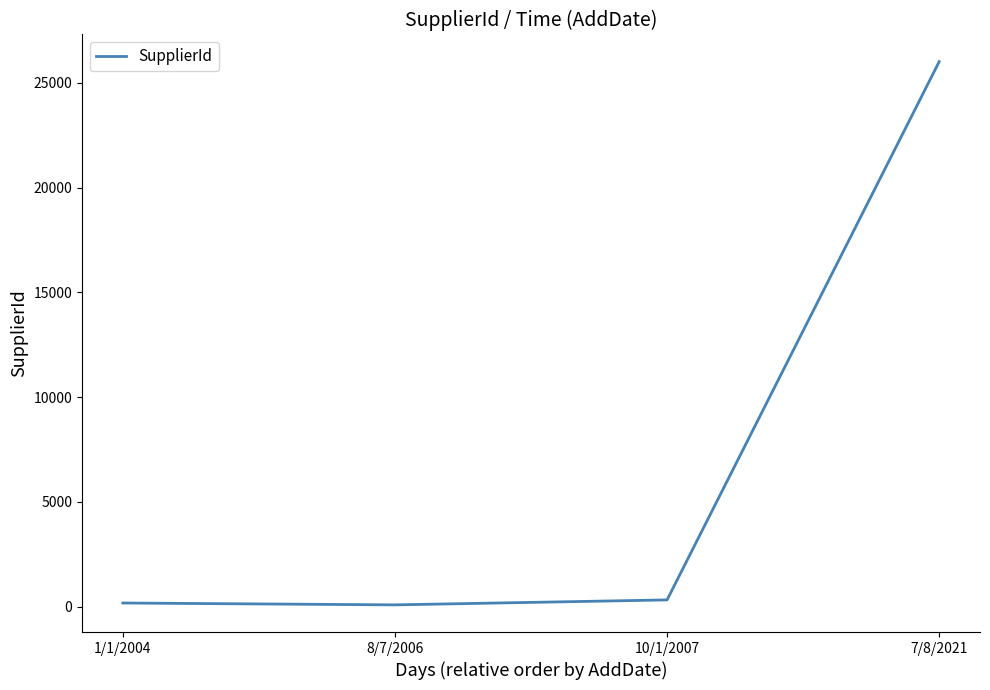

What is the maximum value shown in the chart?

26006